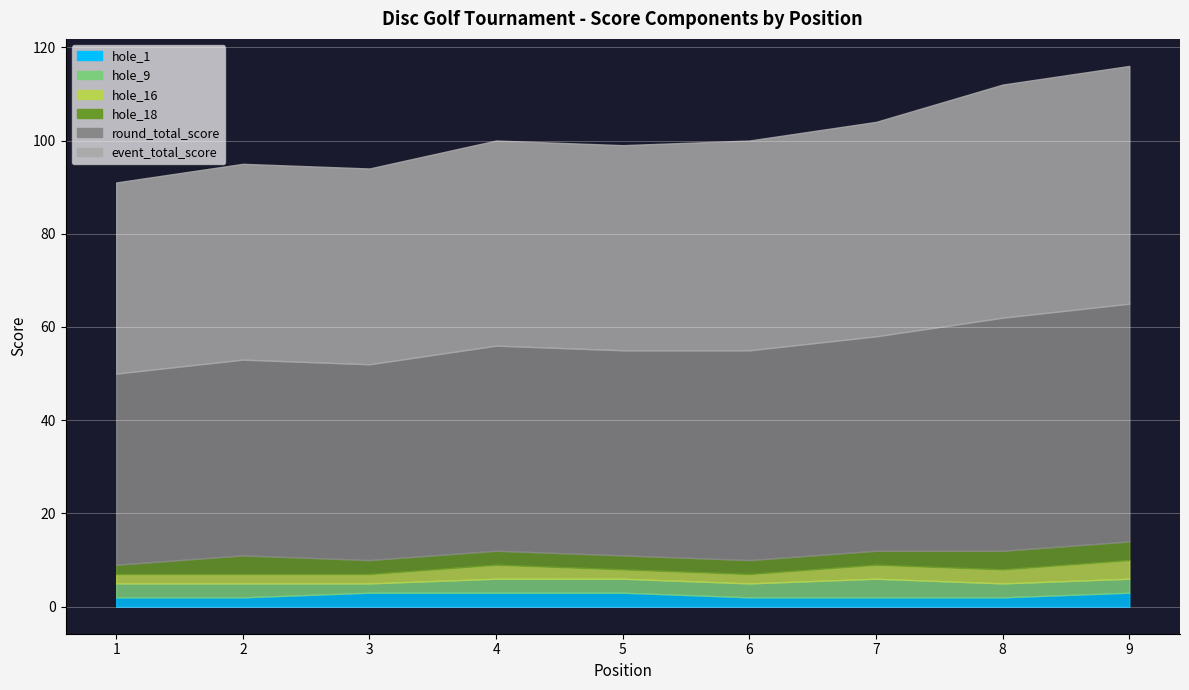

How many hole_9 values are between 3 and 4?

8